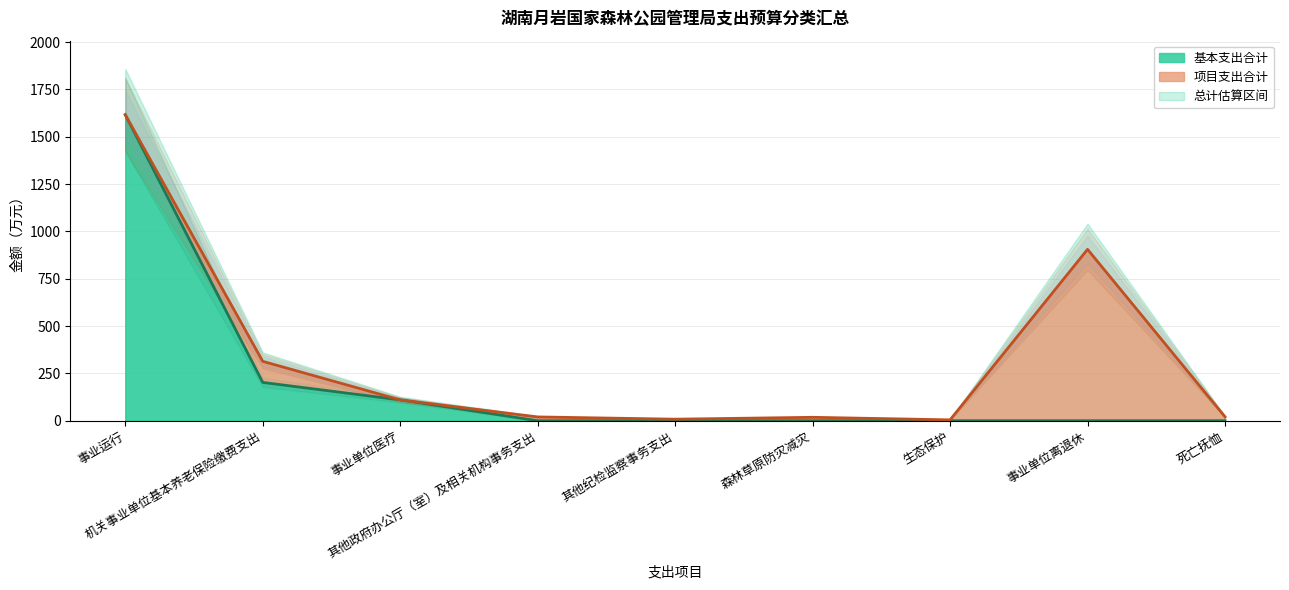

What is the label of the 6th point from the left?

森林草原防灾减灾